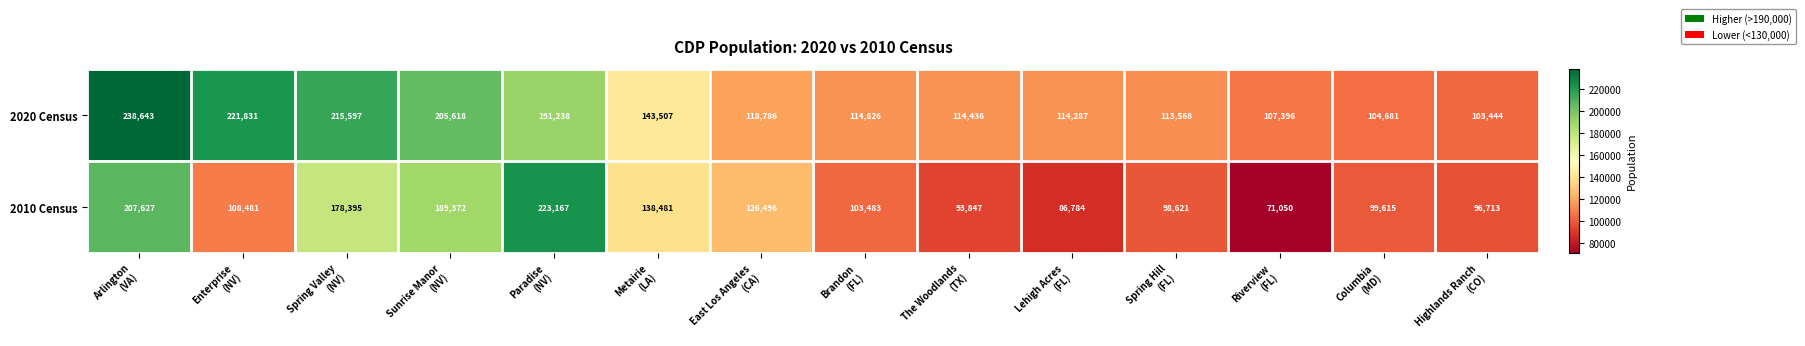

What is the difference between the maximum and minimum values in the 2010 Census series?

152117